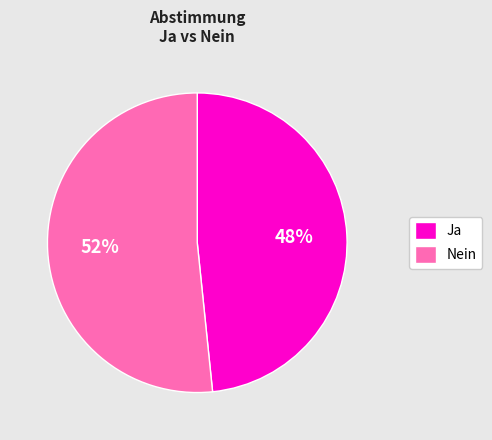

Rank the categories by value from highest to lowest.

Nein, Ja